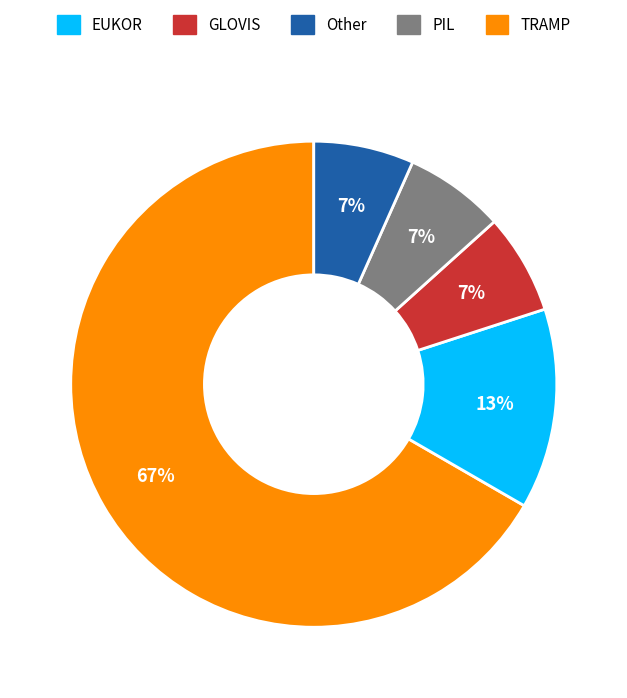

Is there a majority slice in this chart?

Yes